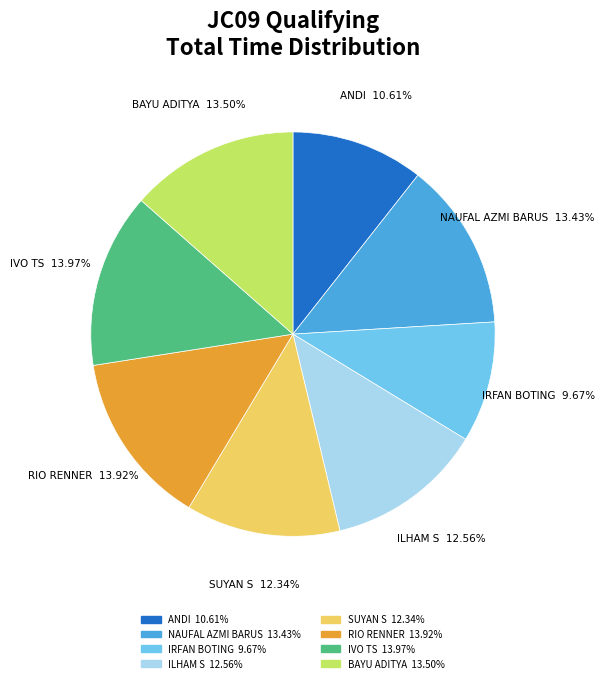

Which slice is the smallest?

IRFAN BOTING